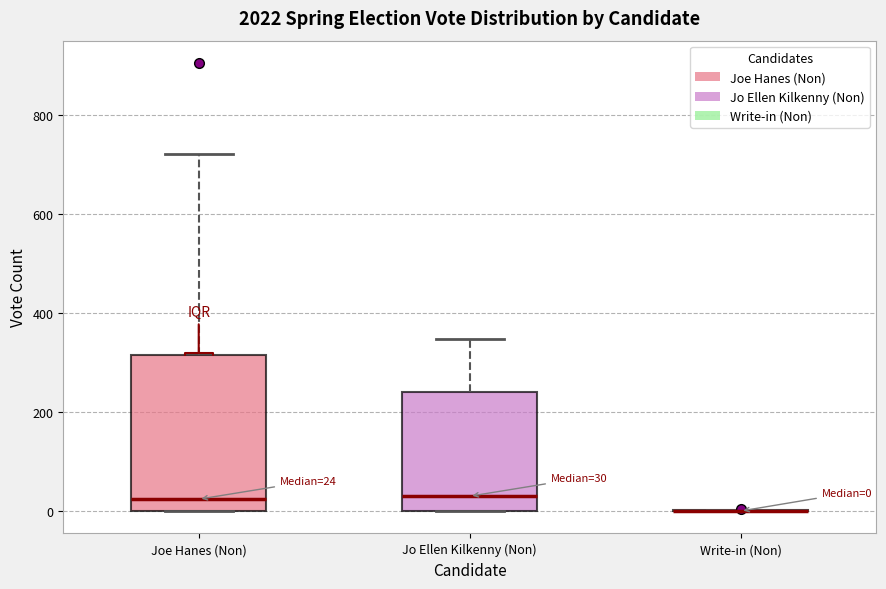

Which box is the tallest, from its lower edge to its upper edge?

Joe Hanes (Non)